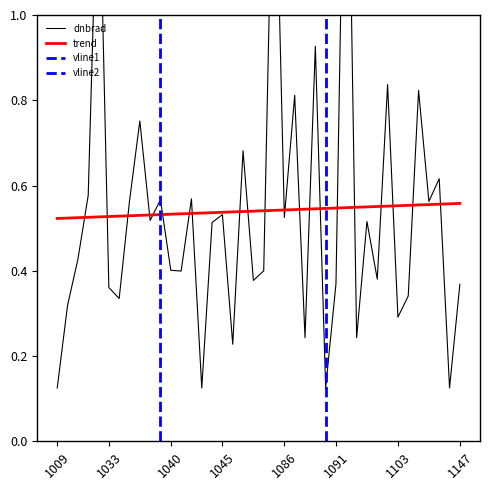

List the labels in order of value, largest first.

28, 21, 1086, 25, 32, 35, 23, 8, 18, 37, 1045, 13, 10, 1147, 36, 16, 22, 9, 30, 15, 1040, 11, 20, 12, 31, 19, 27, 39, 1091, 34, 1103, 1033, 33, 29, 24, 17, 1009, 26, 38, 14